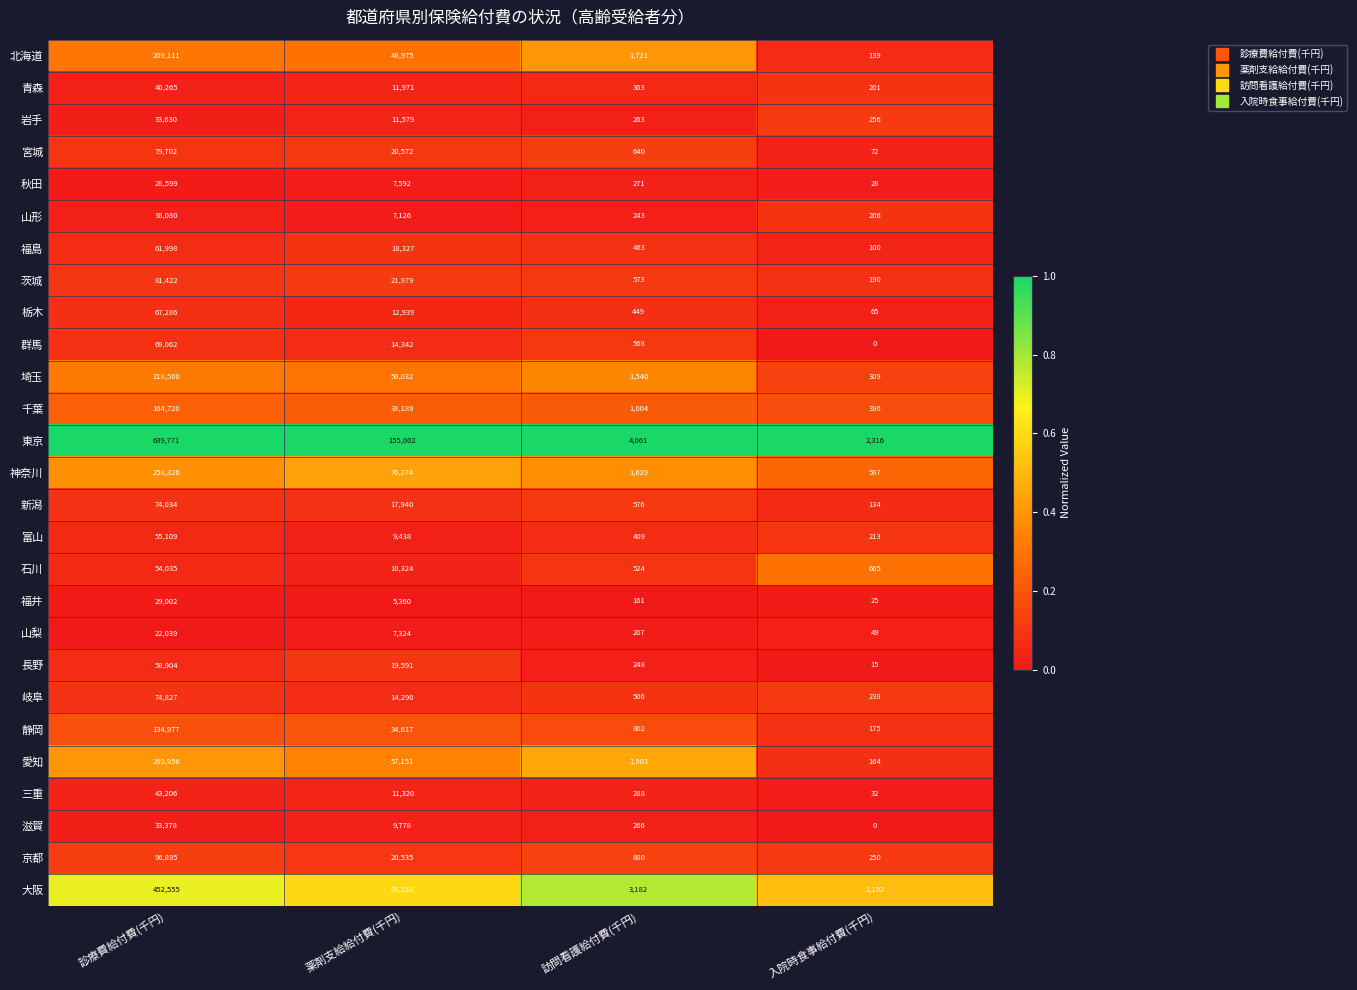

List the series in order of their peak value, highest first.

東京, 大阪, 愛知, 神奈川, 埼玉, 北海道, 千葉, 静岡, 京都, 茨城, 宮城, 岐阜, 新潟, 群馬, 栃木, 福島, 長野, 富山, 石川, 三重, 青森, 山形, 岩手, 滋賀, 福井, 秋田, 山梨